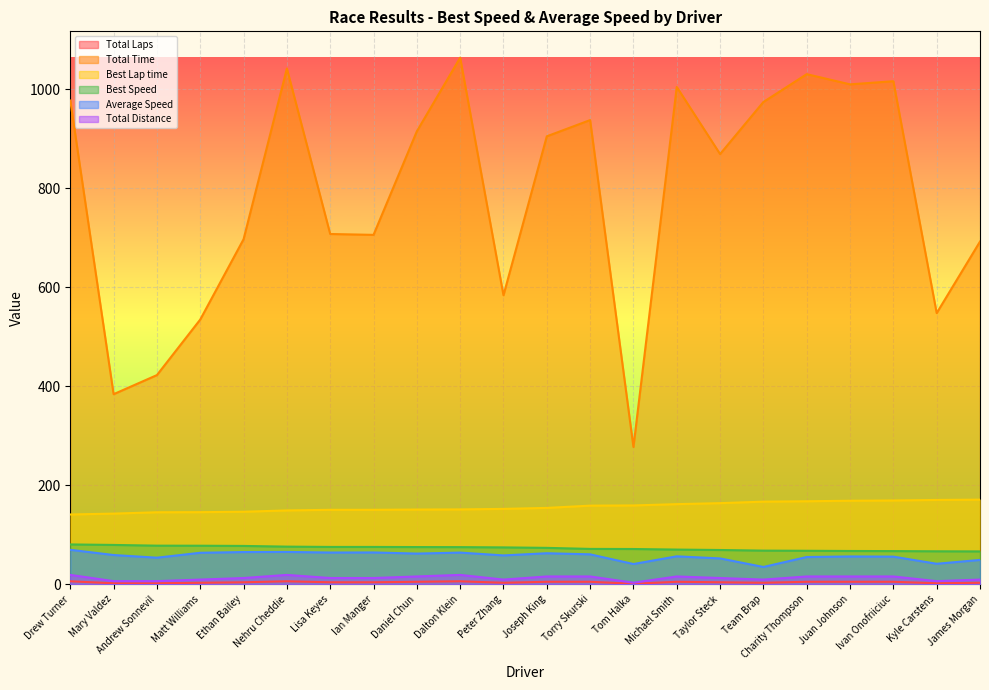

What are all the series names shown in the legend?

Total Laps, Total Time, Best Lap time, Best Speed, Average Speed, Total Distance